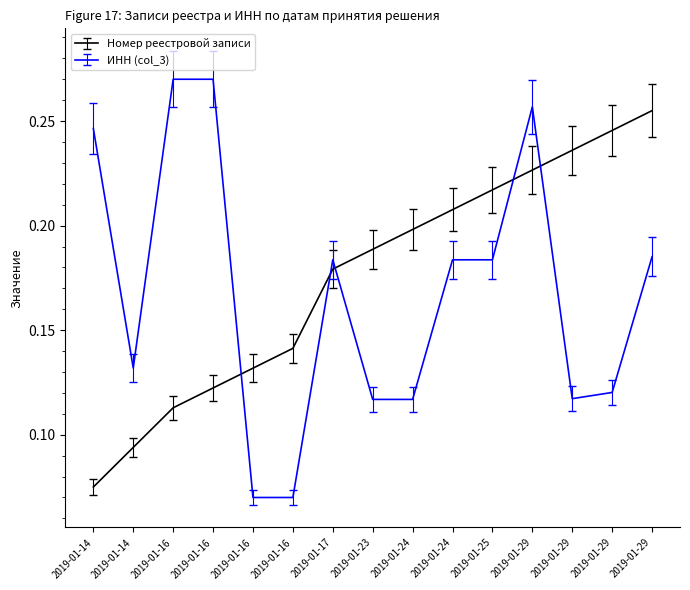

True or false: Номер реестровой записи has more than 2 interior local peaks.

False